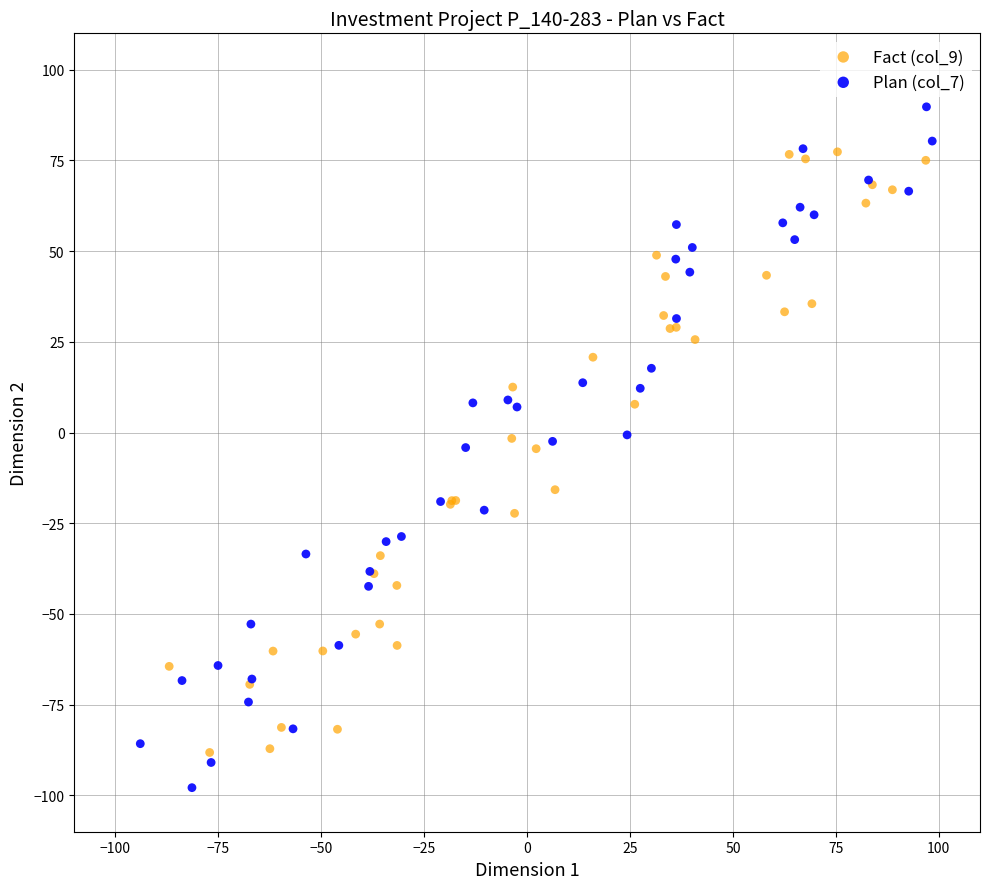

What are all the series names shown in the legend?

Fact (col_9), Plan (col_7)